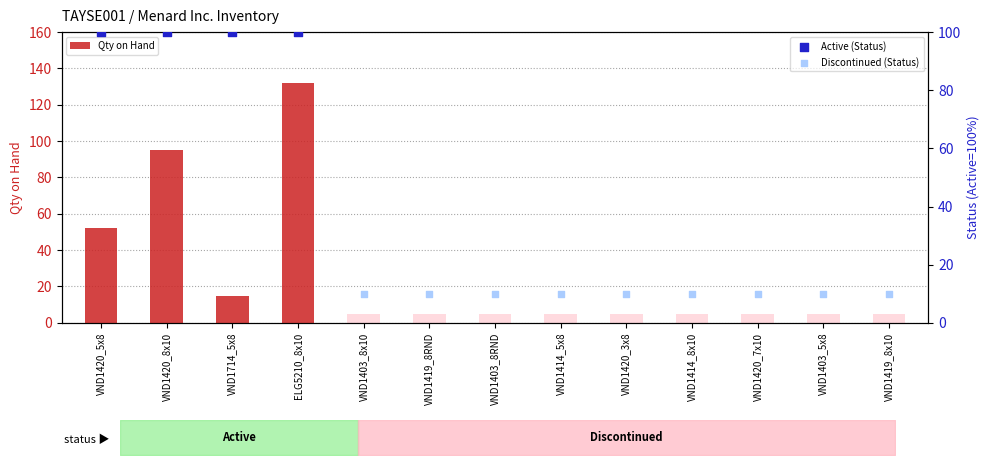

Approximately how many times larger is the value at VND1420_5x8 compared to VND1420_8x10?

0.5